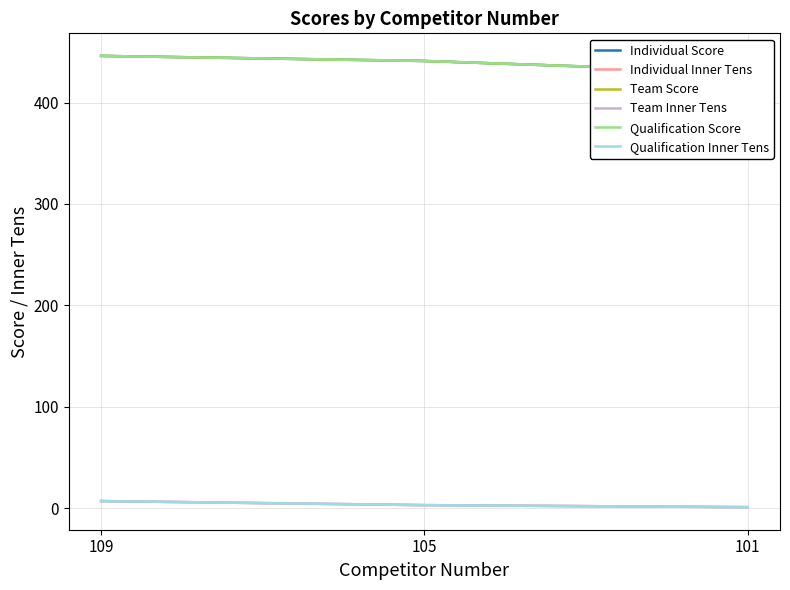

What are all the series names shown in the legend?

Individual Score, Individual Inner Tens, Team Score, Team Inner Tens, Qualification Score, Qualification Inner Tens